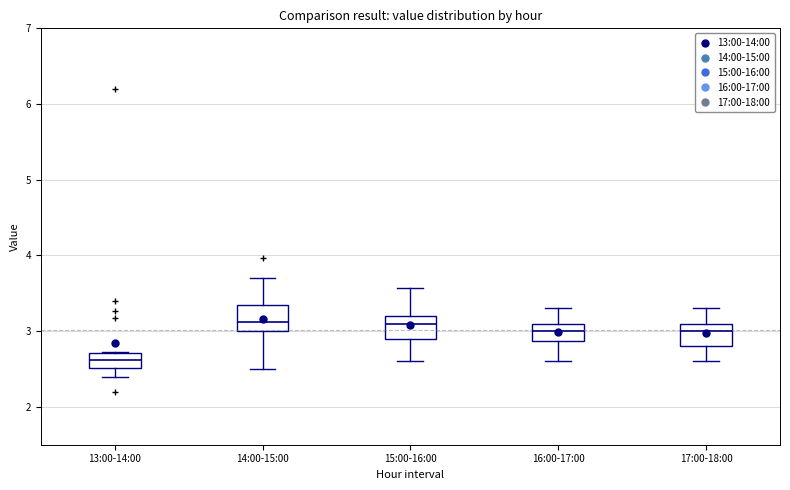

Where is the upper edge of the box for 14:00-15:00 on the y-axis? The values are not printed on the chart, so give them approximately, as read against the axis.

3.3